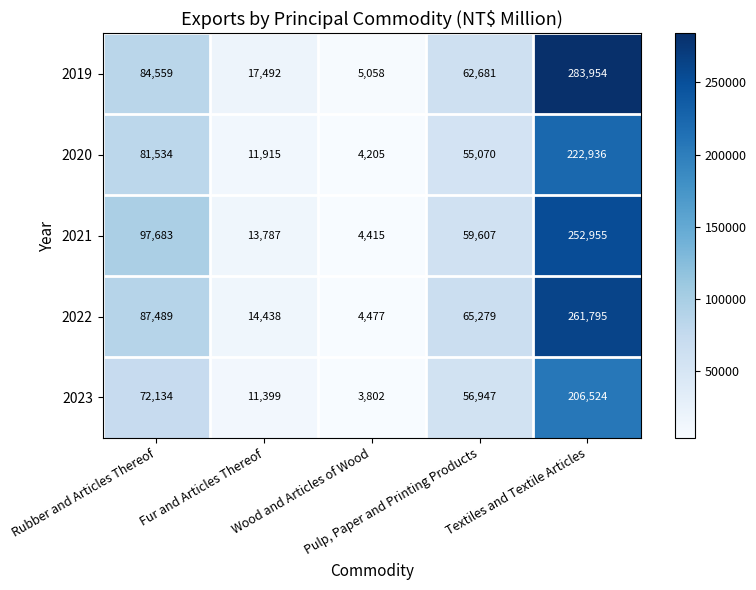

List the series in order of their peak value, highest first.

2019, 2022, 2021, 2020, 2023